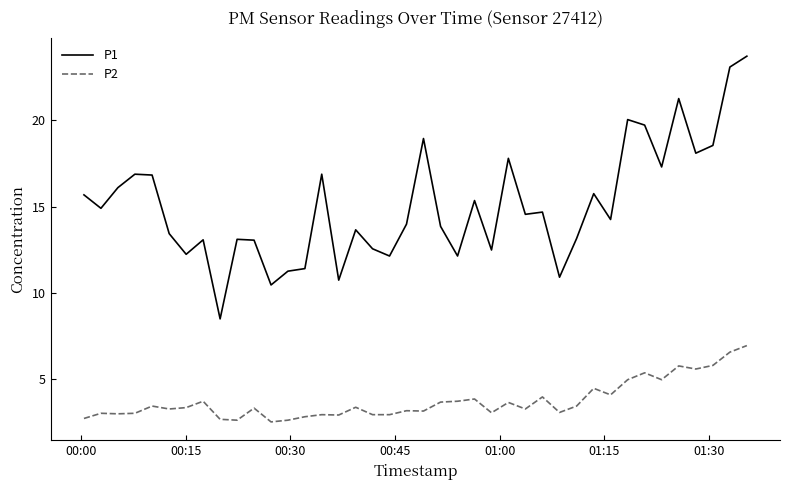

List the series in order of their peak value, highest first.

P1, P2